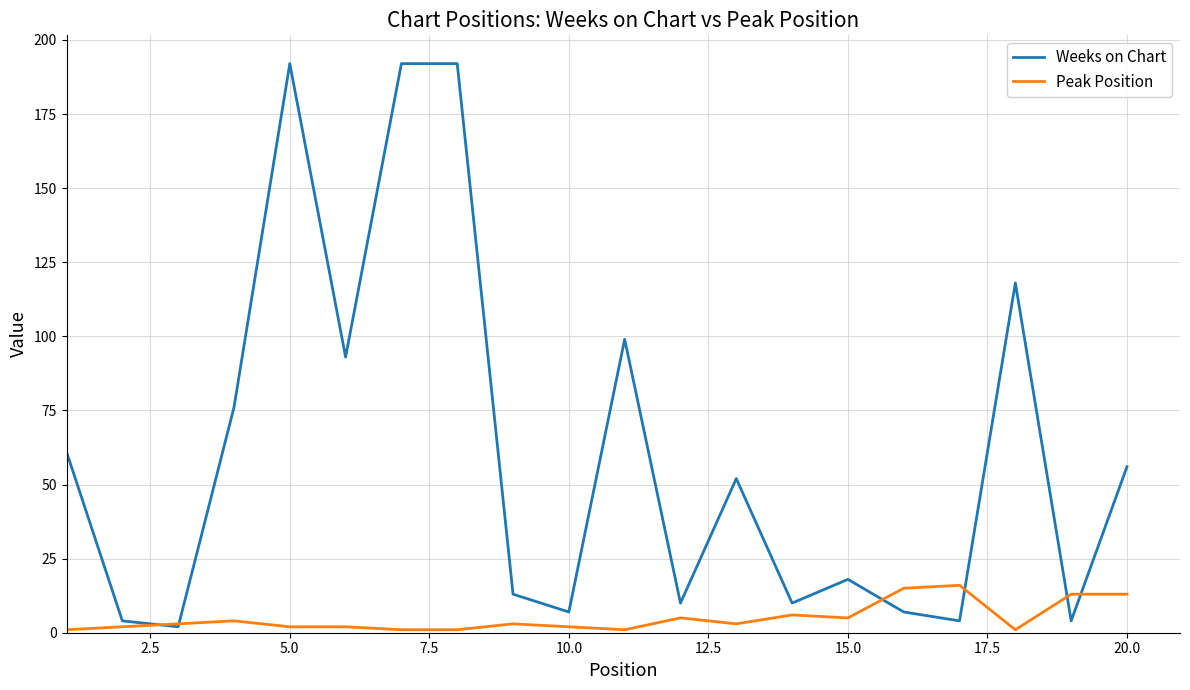

What is the maximum value shown in the chart?

192